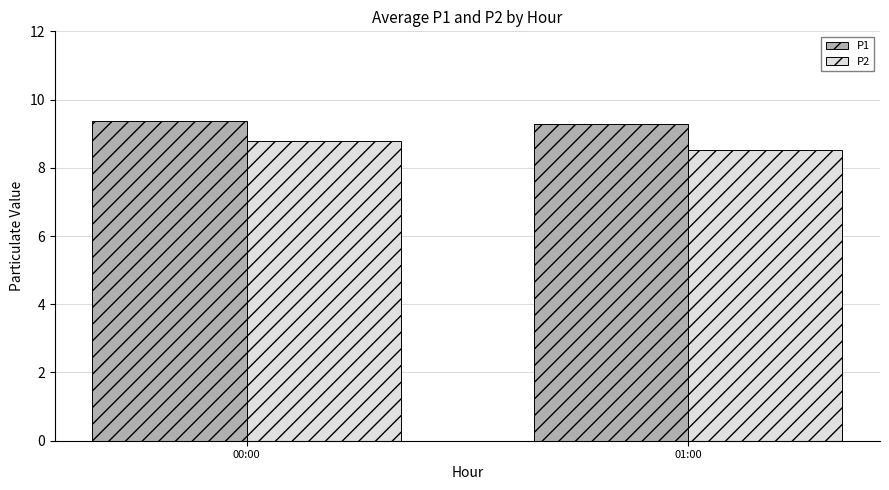

Is the value of P1 at 00:00 greater than the value of P2 at 00:00?

Yes